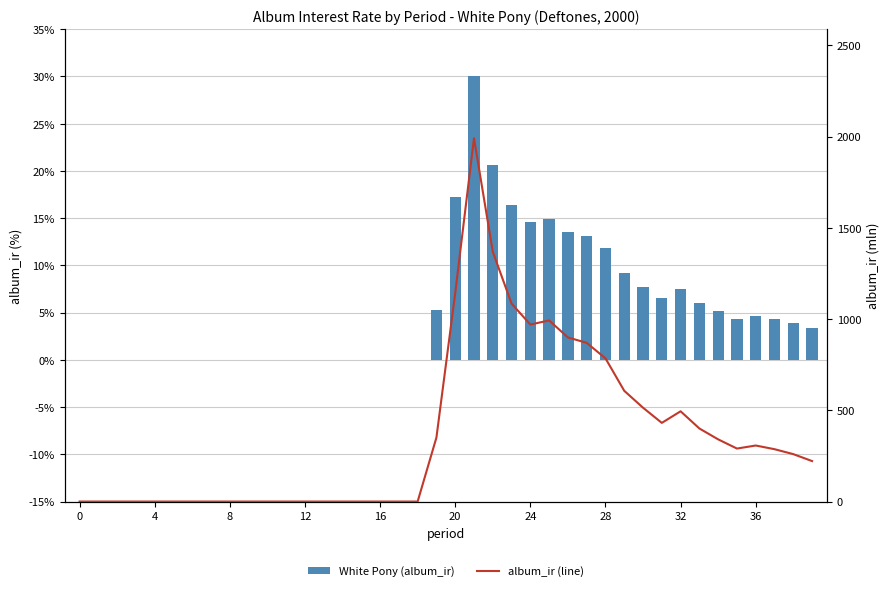

The album_ir (line) series shows 606.9 at 29. True or false?

True